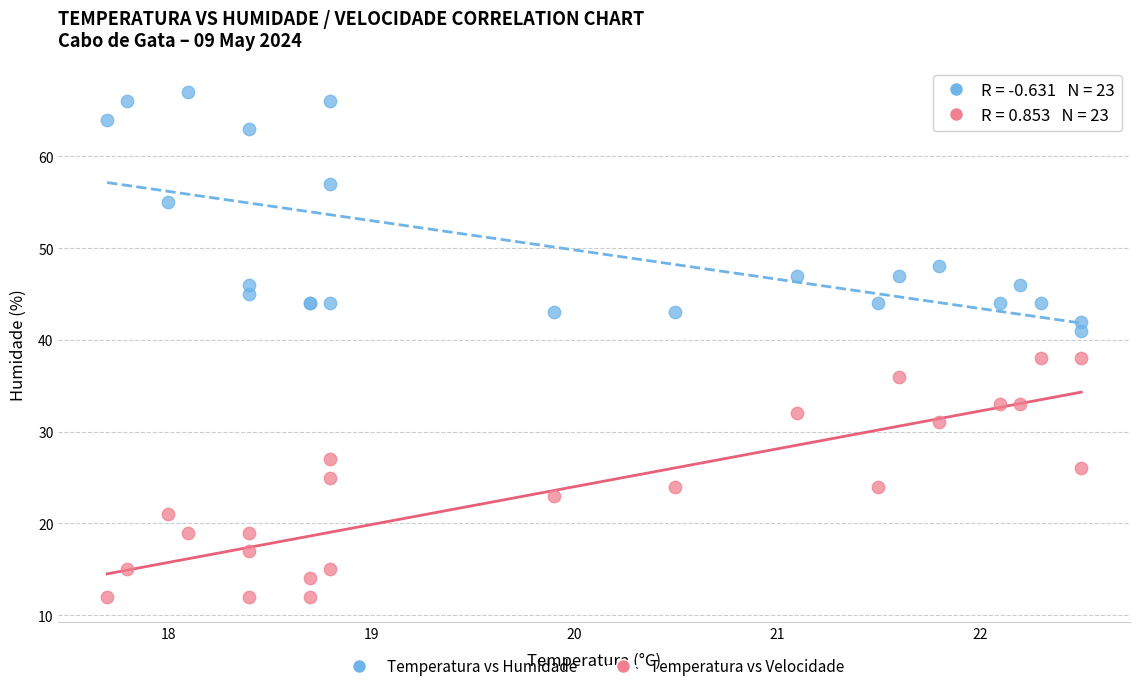

Which series contains the highest Y value?

Temperatura vs Humidade